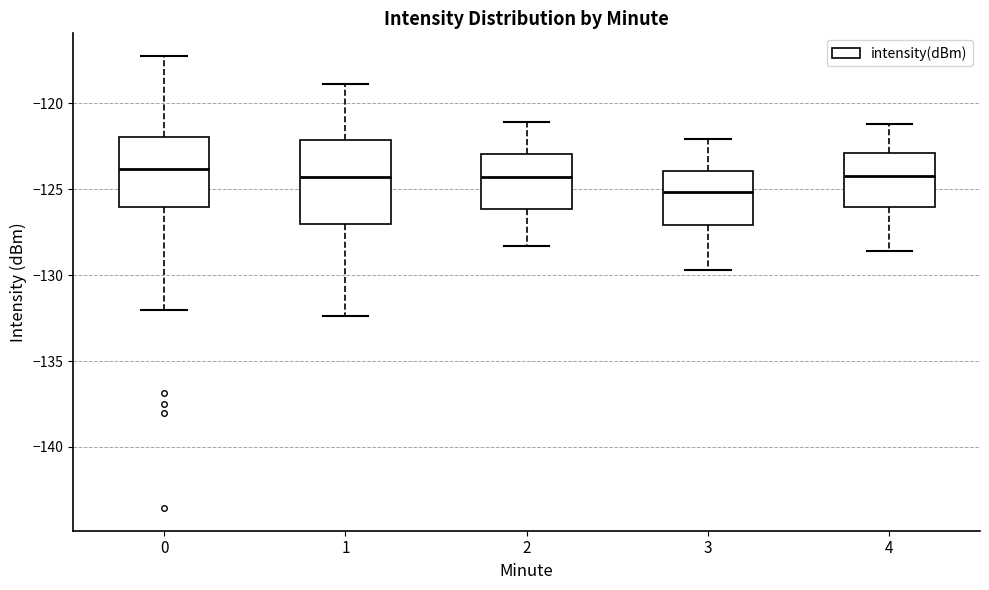

Where is the lower edge of the box at x = 2 on the y-axis? The values are not printed on the chart, so give them approximately, as read against the axis.

-126.0